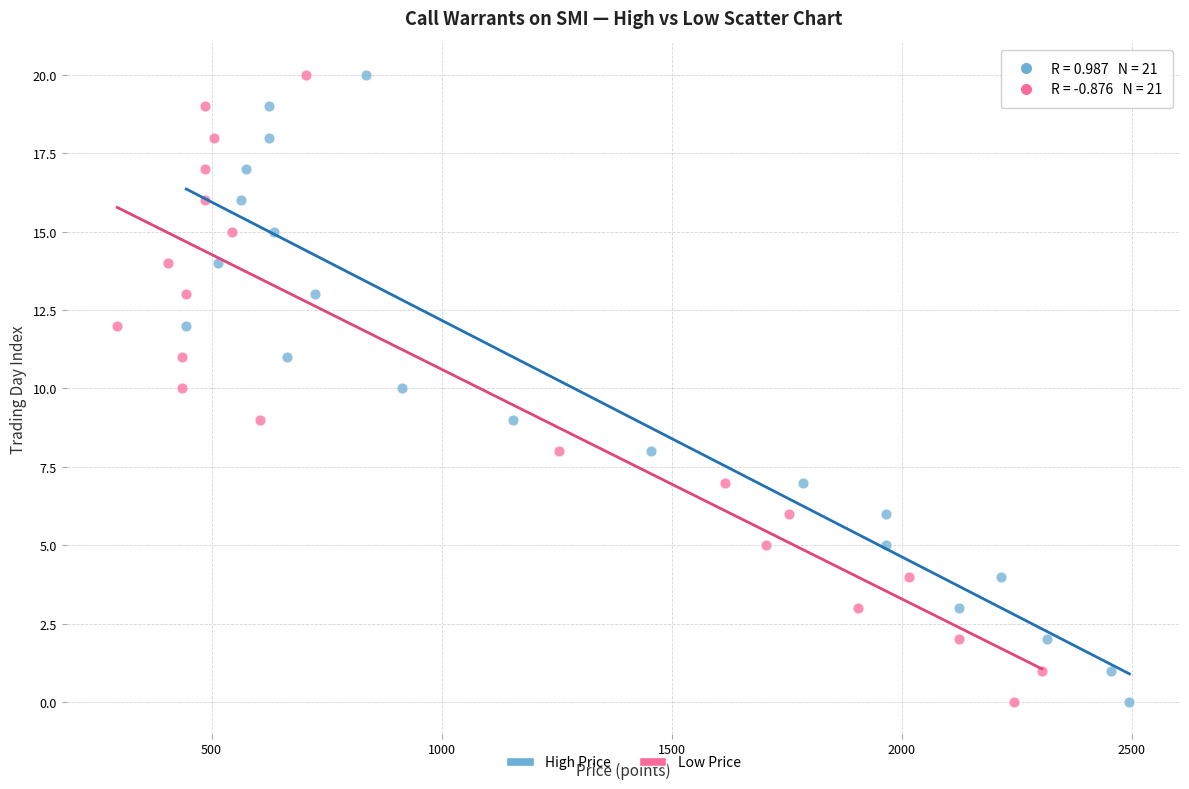

What are all the series names shown in the legend?

High Price, Low Price